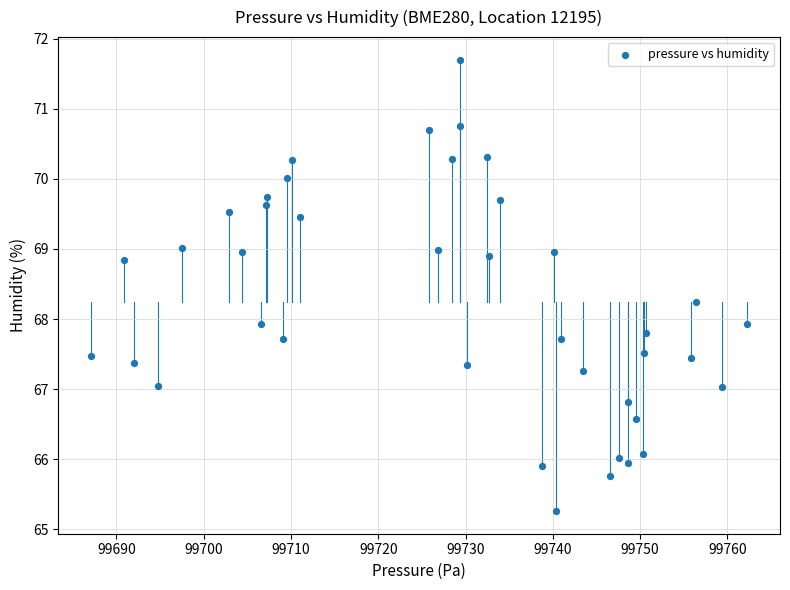

What is the range of Y values (max minus min)?

6.4